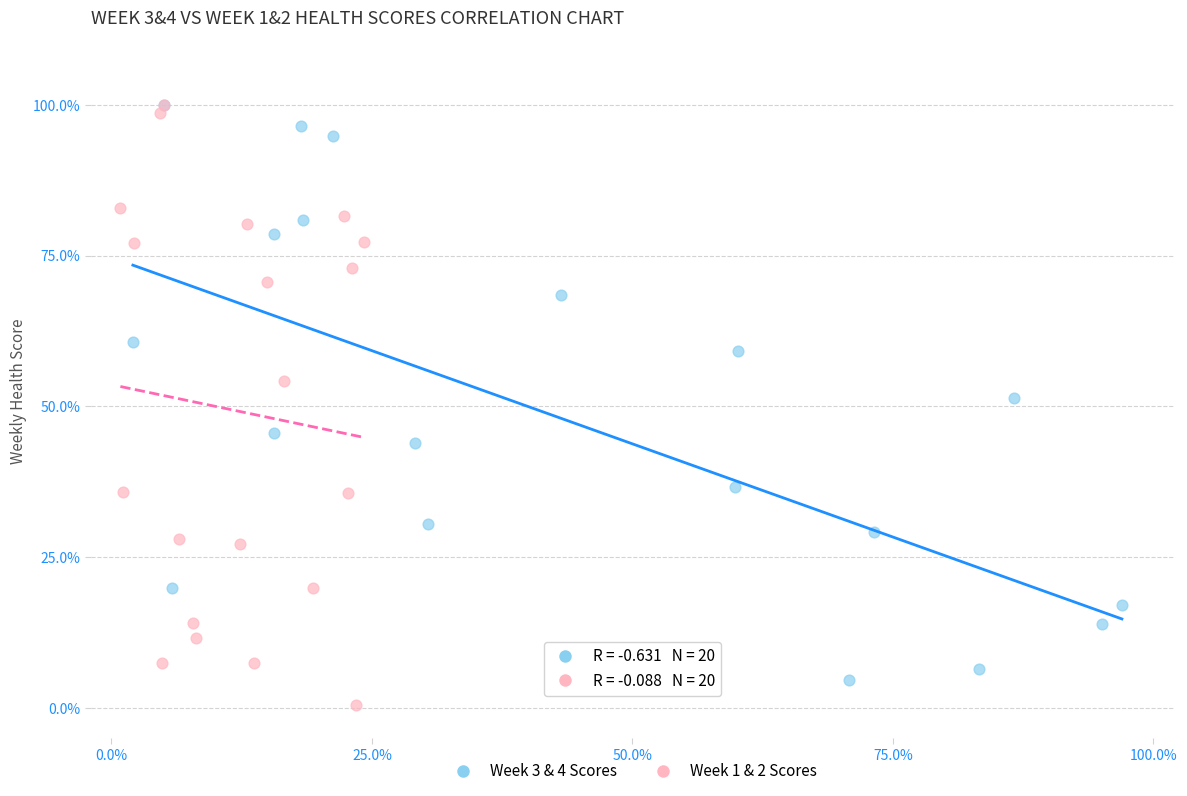

What are all the series names shown in the legend?

Week 3 & 4 Scores, Week 1 & 2 Scores